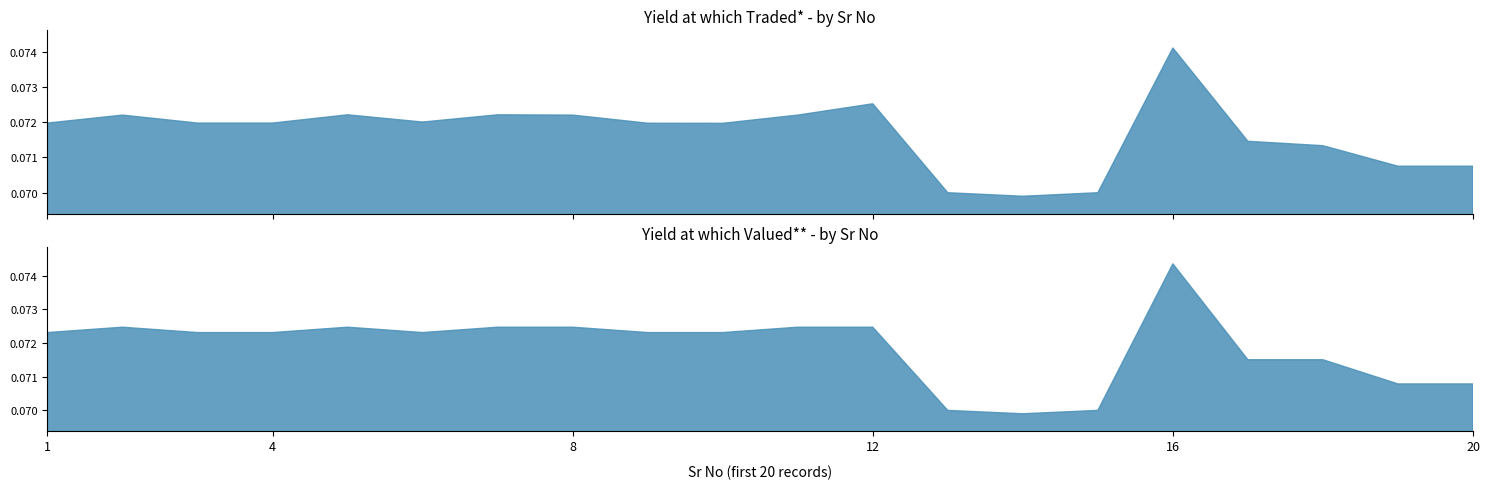

How many times do Yield at which Traded* and Yield at which Valued* * cross each other?

1